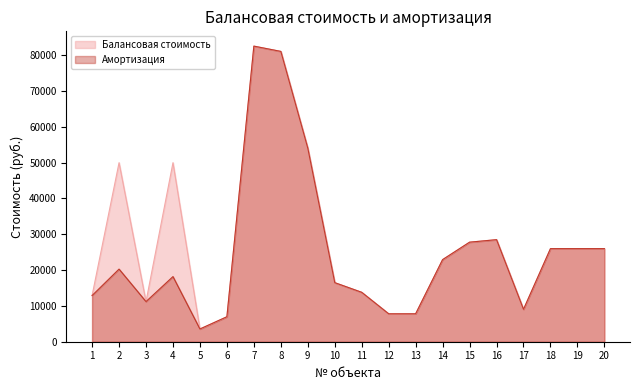

What are all the series names shown in the legend?

Балансовая стоимость, Амортизация